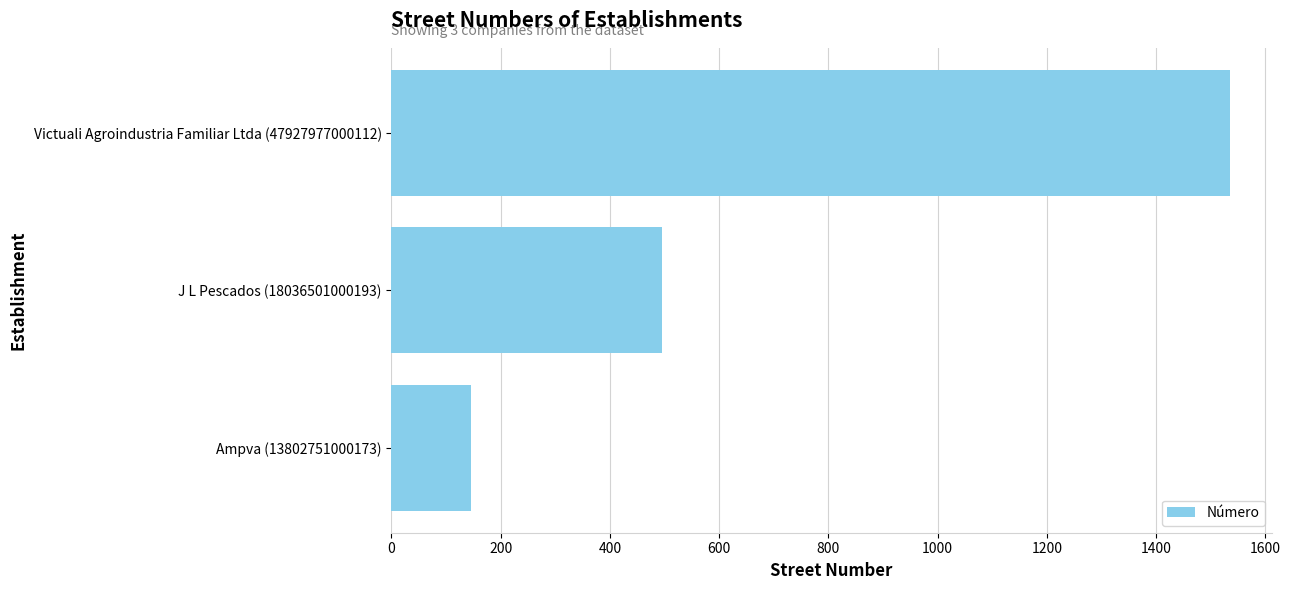

Reading top to bottom, extract all data points from this chart.

Victuali Agroindustria Familiar Ltda (47927977000112)=1535	J L Pescados (18036501000193)=495	Ampva (13802751000173)=145